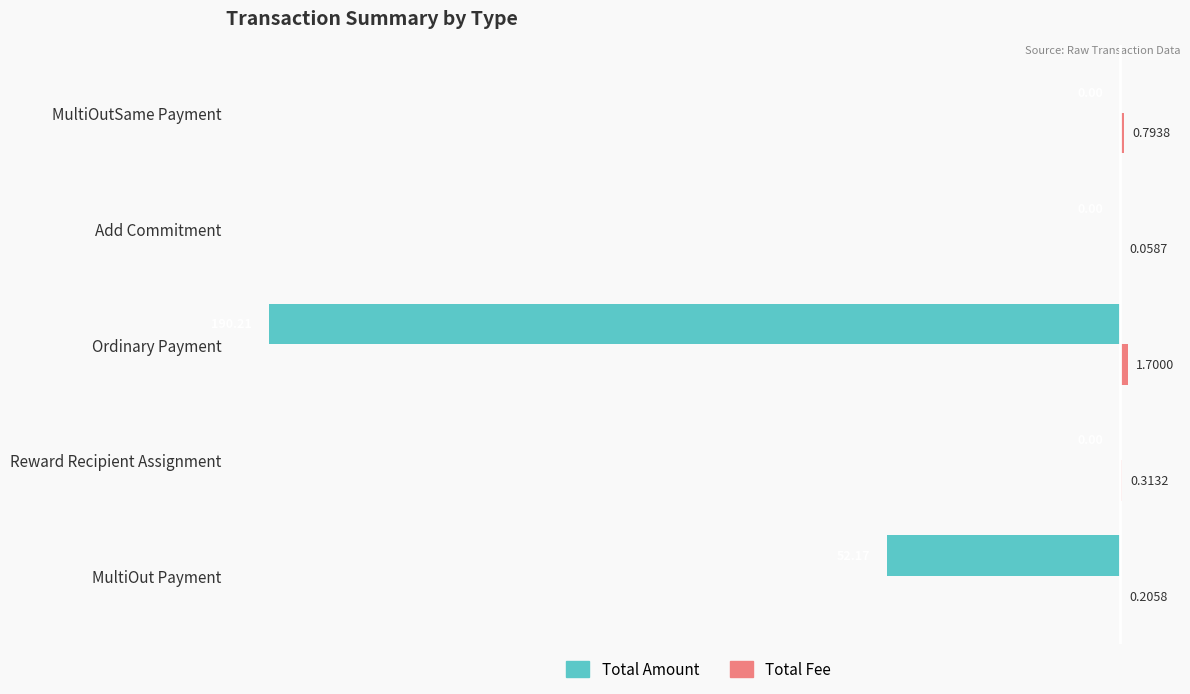

At which category is the sum across all series the highest?

MultiOutSame Payment